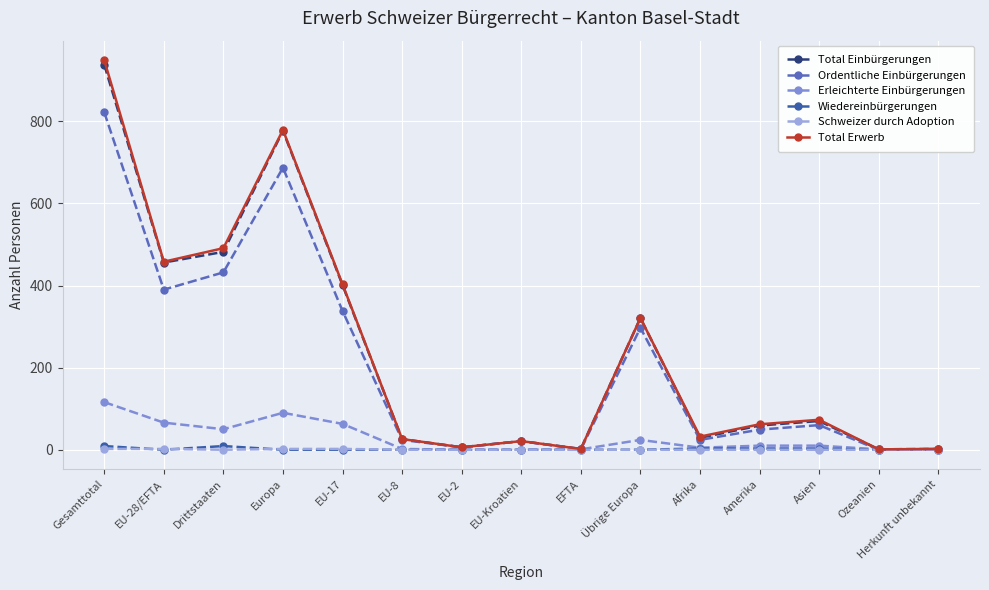

True or false: Wiedereinbürgerungen and Total Einbürgerungen cross at least once.

False